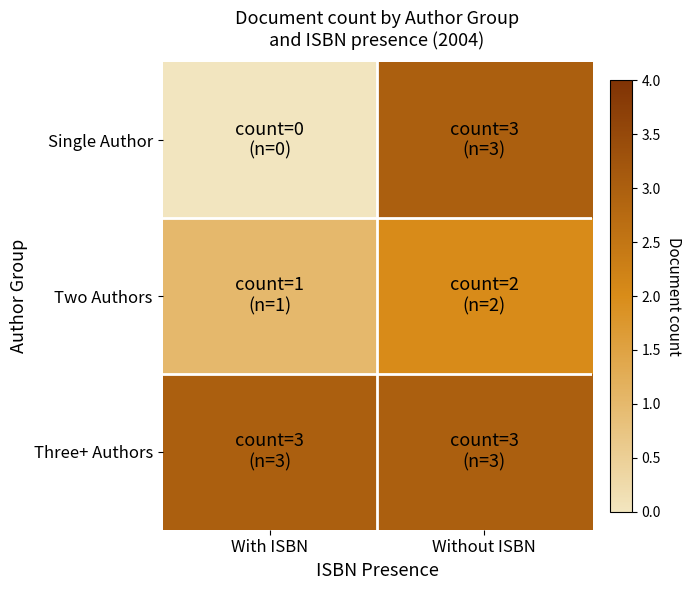

Which series has the largest total across all categories?

Three+ Authors